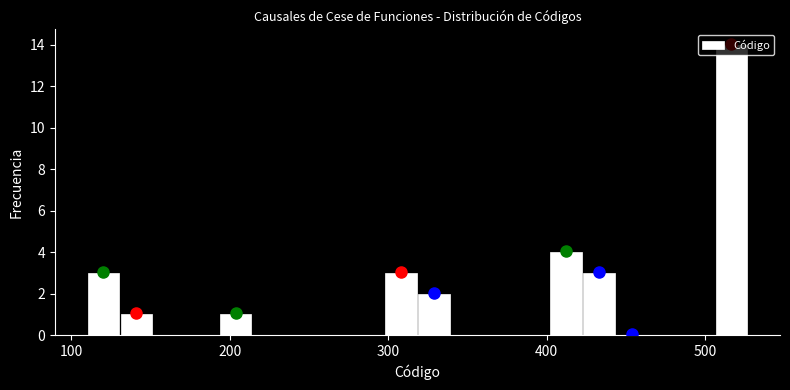

Around what value on the x-axis is the tallest bar? Give the approximate position of its centre, as read against the axis.

520